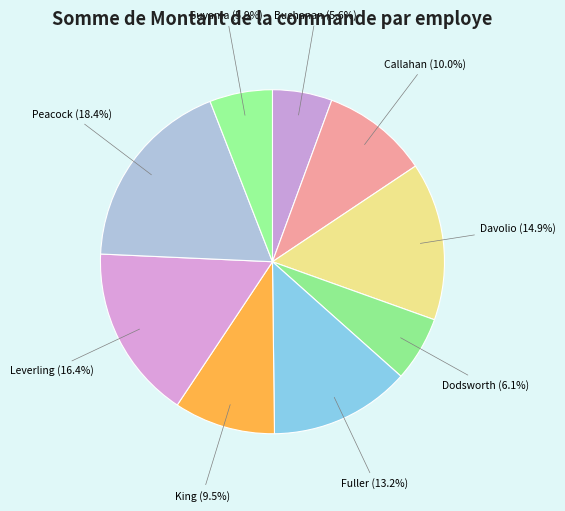

To the nearest percent, what portion does Fuller represent?

13%